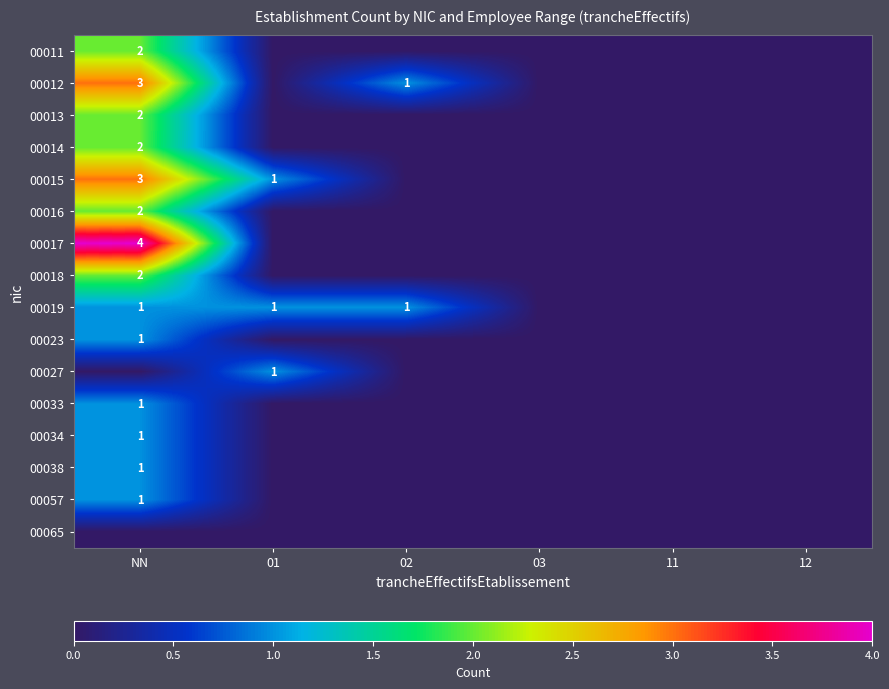

Is it true that 00017 equals 4 at NN?

True